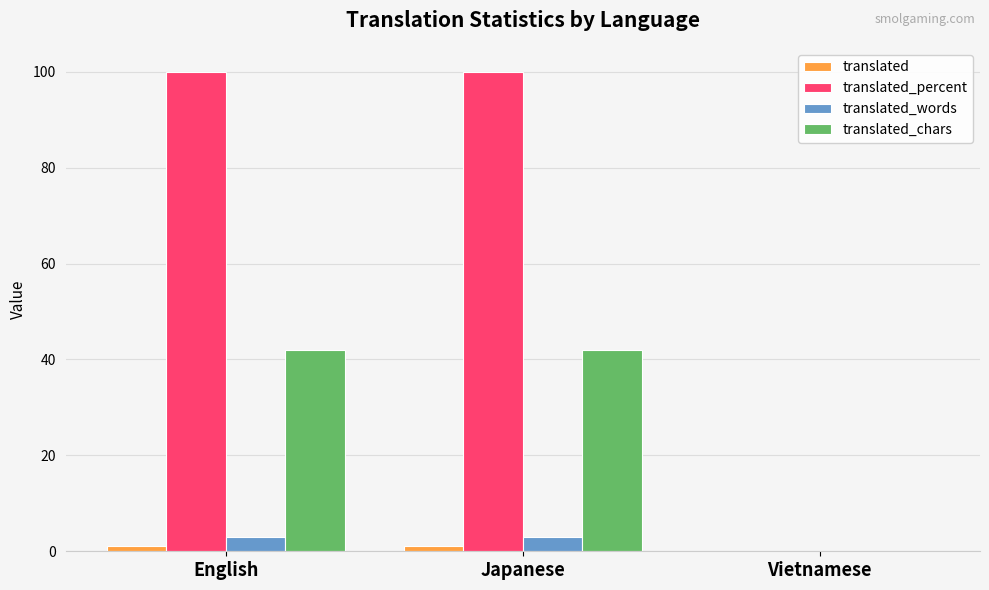

How many categories are shown in the chart?

3